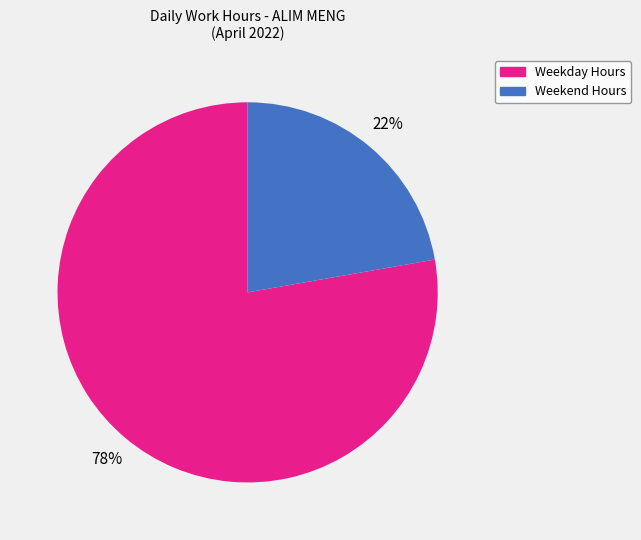

How many segments does this pie chart have?

2